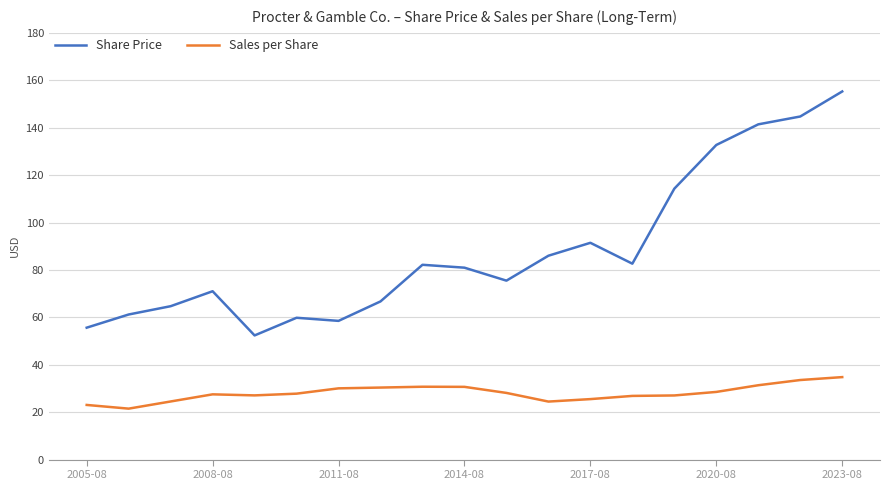

What is the difference between the maximum and minimum values in the Share Price series?

102.9